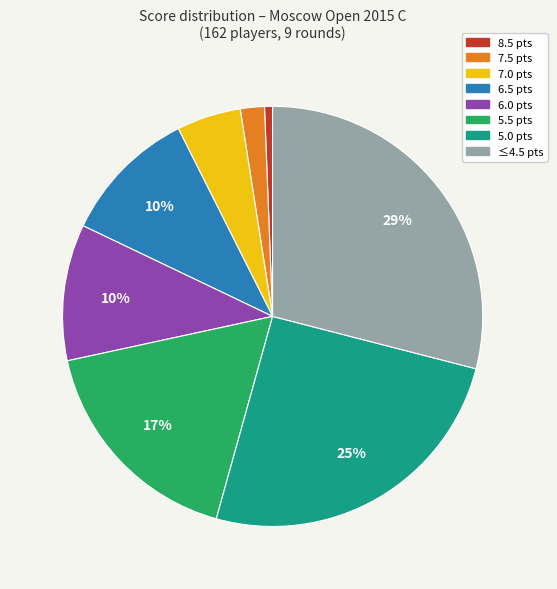

To the nearest percent, what is the average slice percentage?

12%